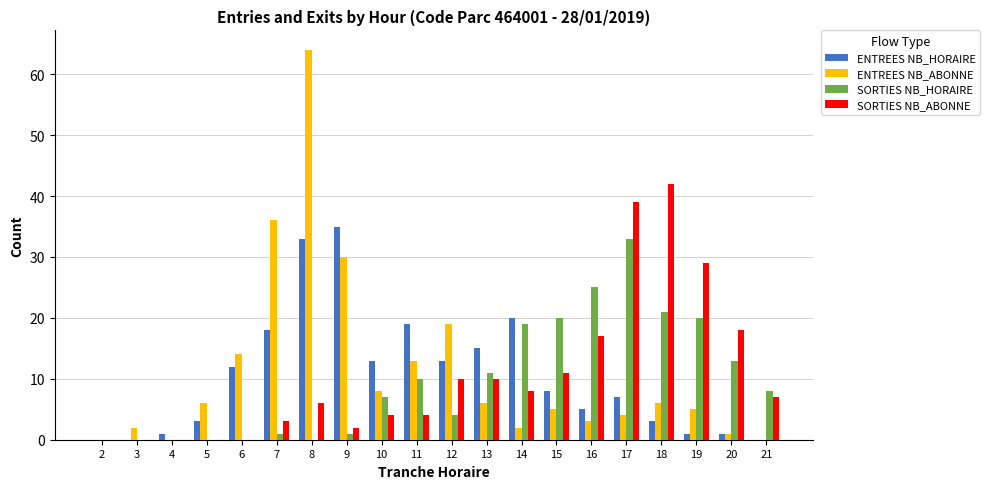

True or false: ENTREES NB_HORAIRE has a value of 33 at 8.

True